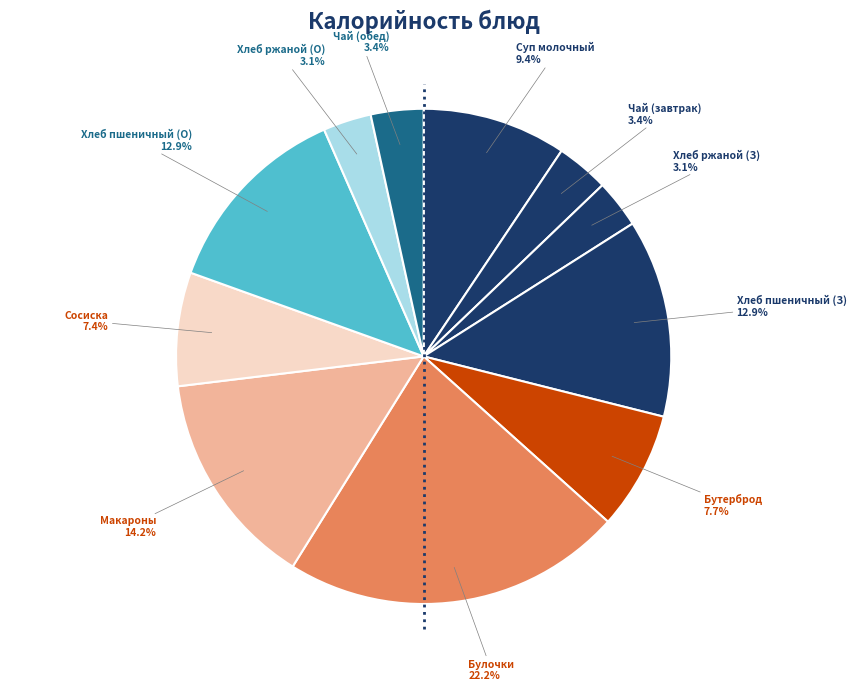

Count the number of slices in the pie.

11